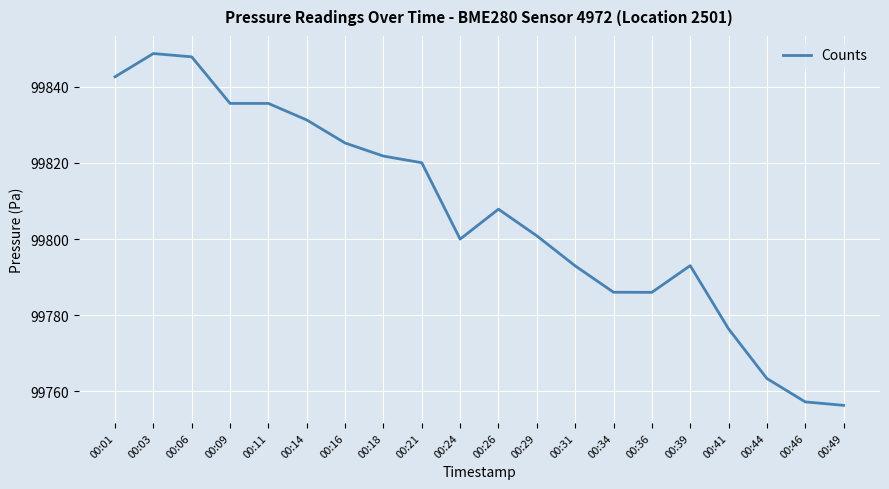

How many lines are shown in the chart?

1